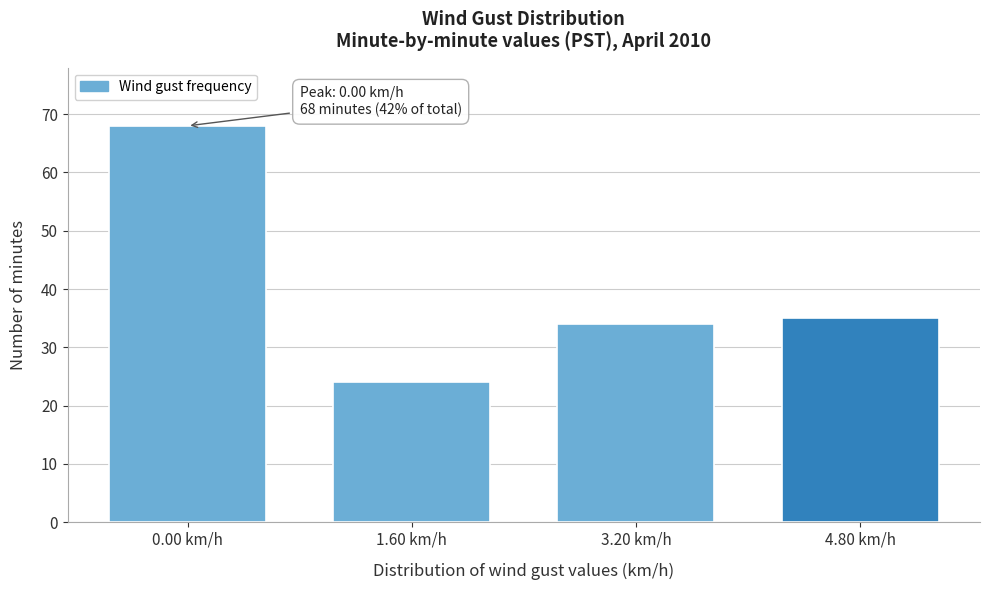

Reading left to right, list all the values displayed in this chart.

0.00 km/h=68	1.60 km/h=24	3.20 km/h=34	4.80 km/h=35